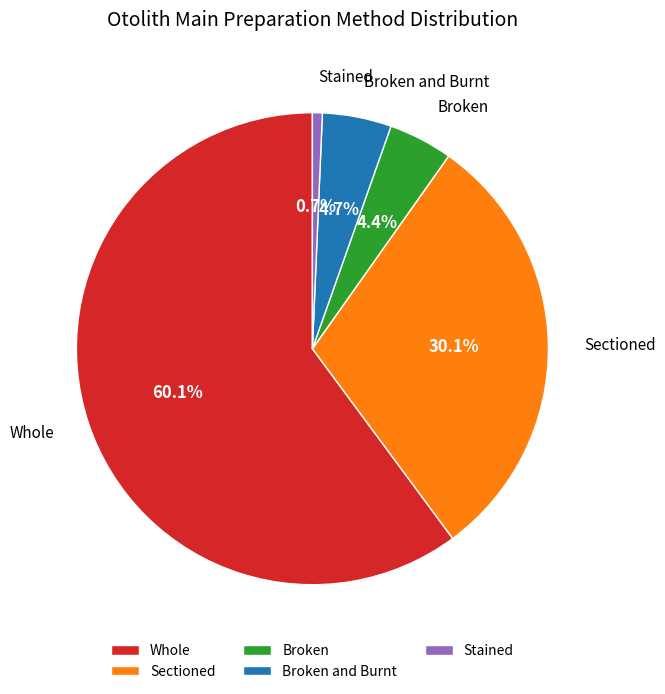

Approximately how many times larger is the value at Whole compared to Stained?

89.0